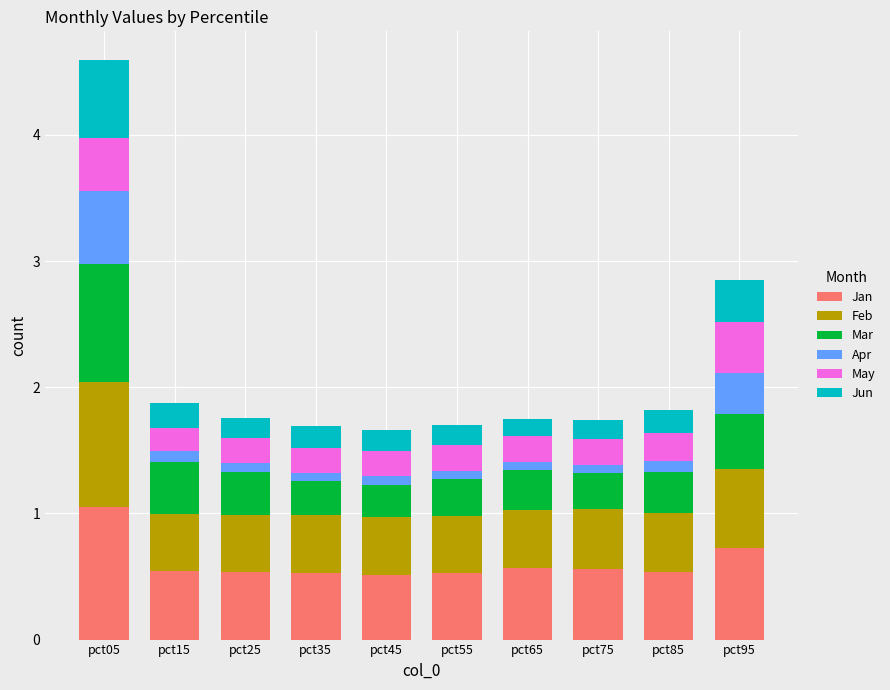

At which category is the sum across all series the highest?

pct05